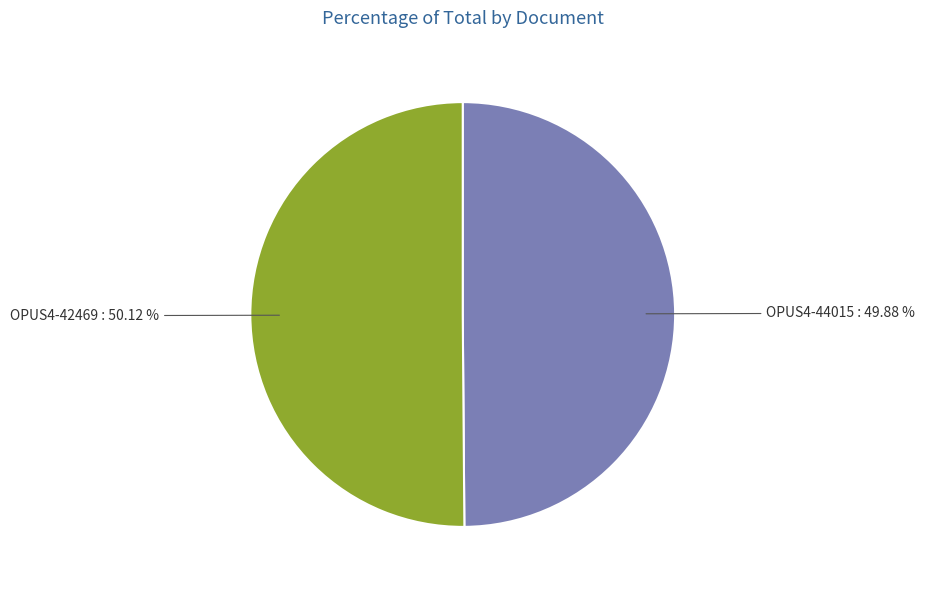

Approximately how many times larger is the value at OPUS4-42469 compared to OPUS4-44015?

1.0